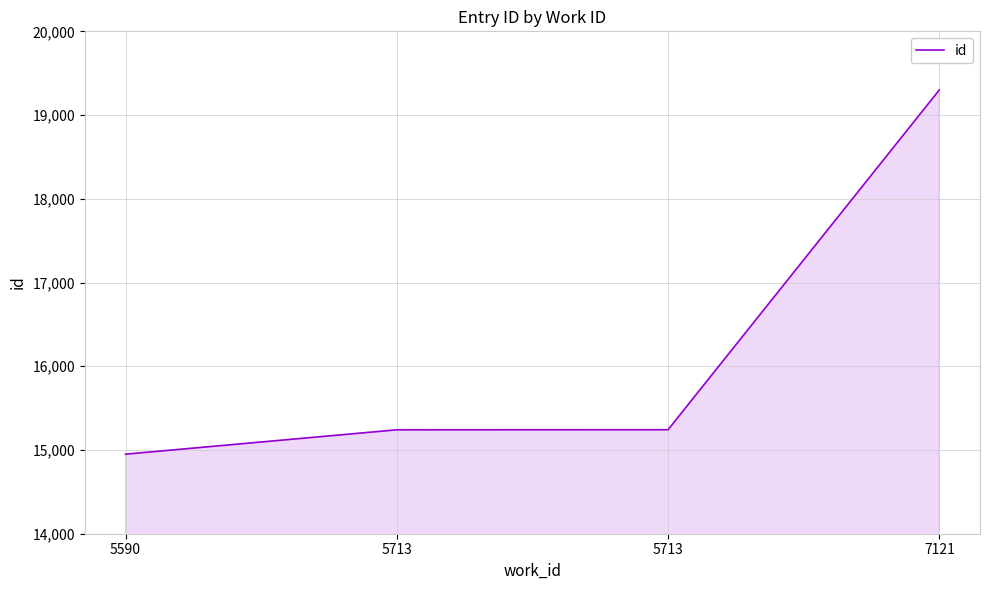

Does the chart have visible grid lines?

Yes